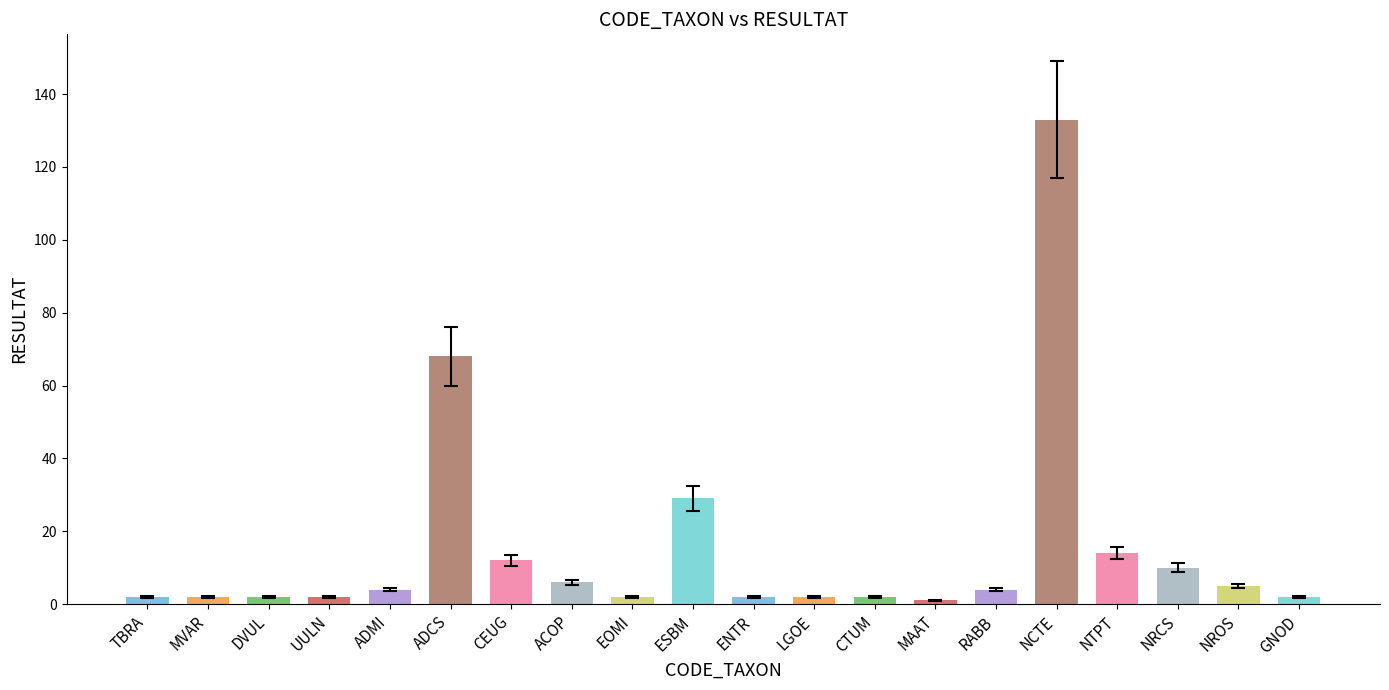

Does the chart contain any negative values?

No